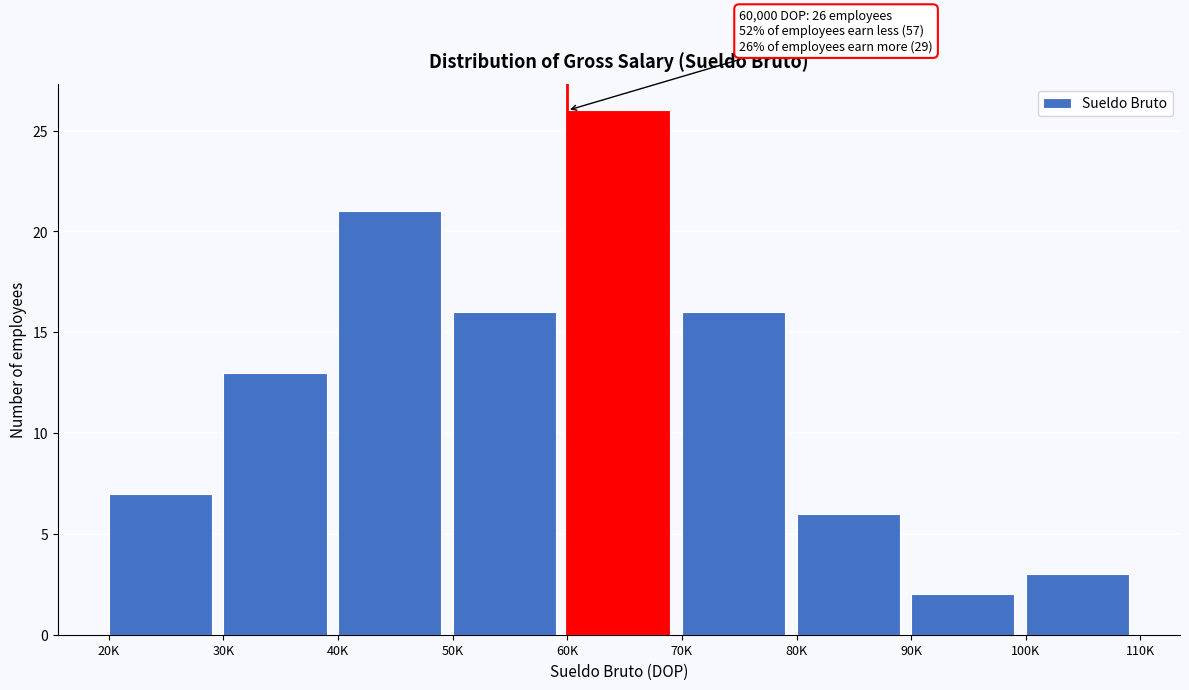

Reading left to right, what are all the values shown in this chart?

7	13	21	16	26	16	6	2	3